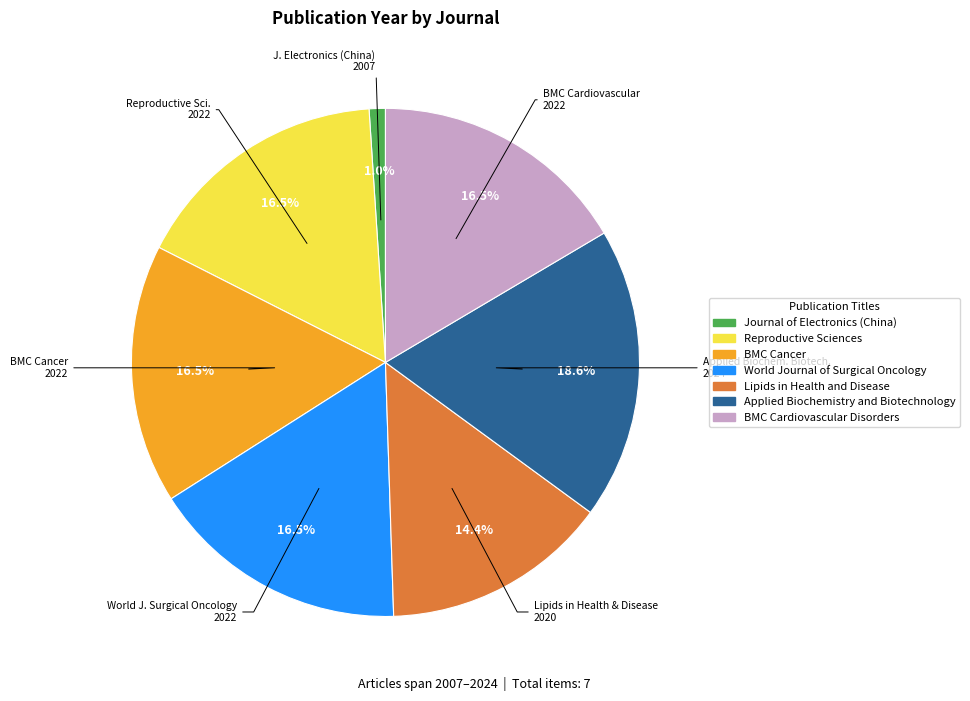

What percentage is the Lipids in Health and Disease slice, to the nearest percent?

14%